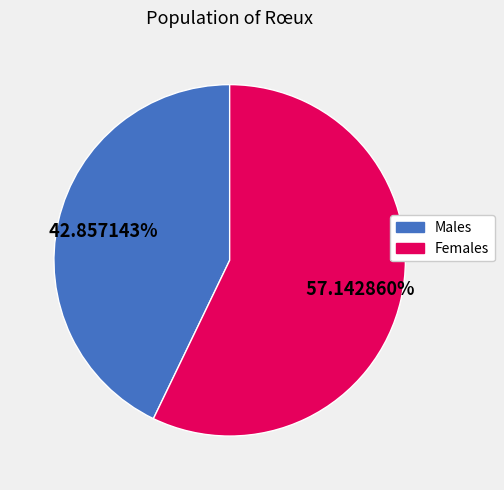

Which category has the biggest portion of the pie?

Females